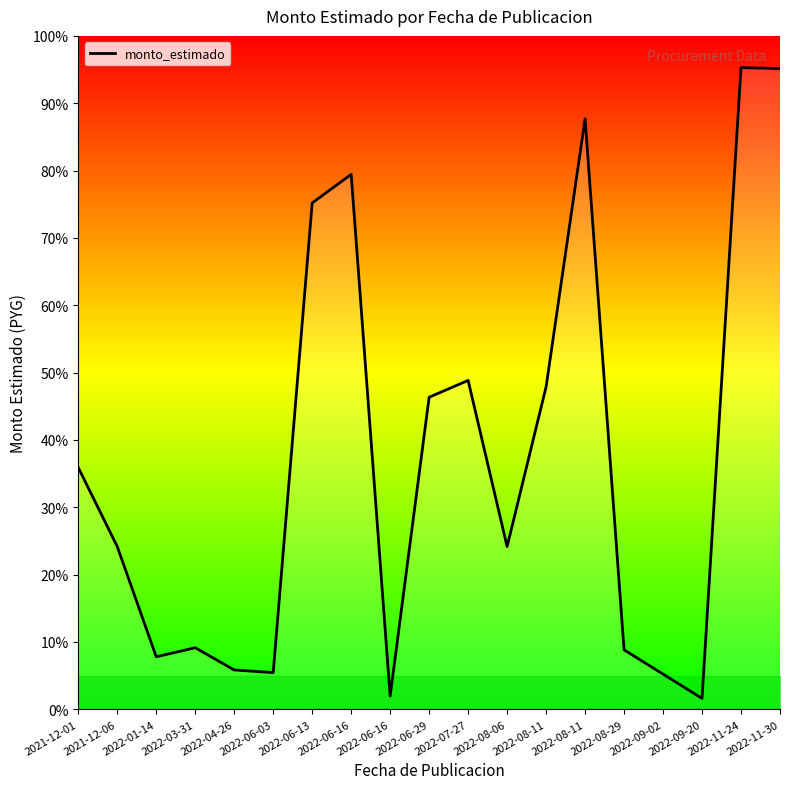

Does the chart display data point markers on the line(s)?

No